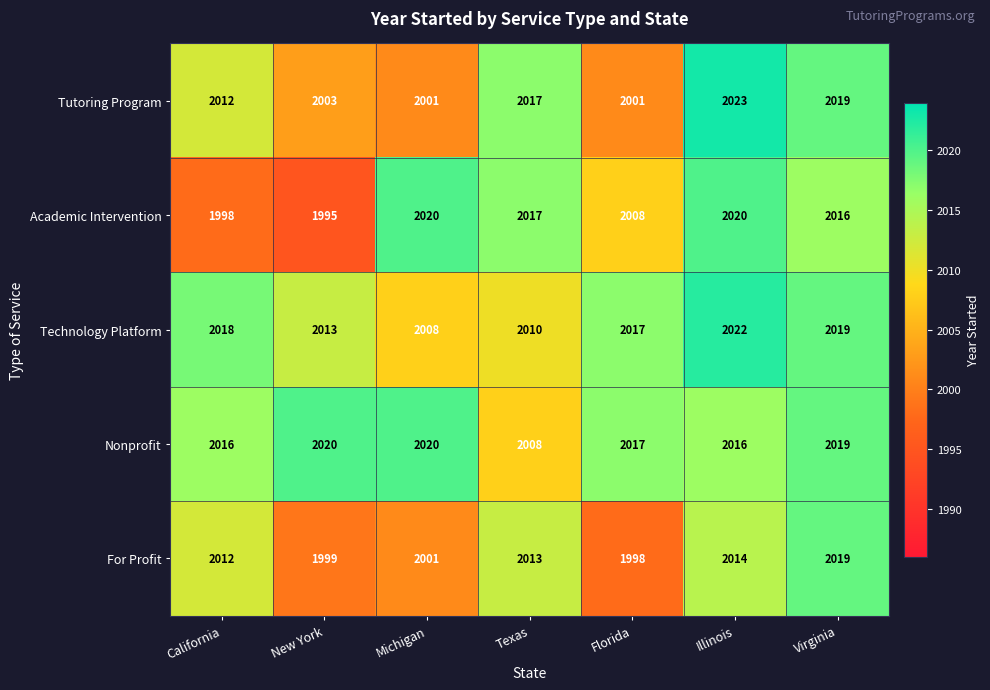

What is the total value across all series at Texas?

10065